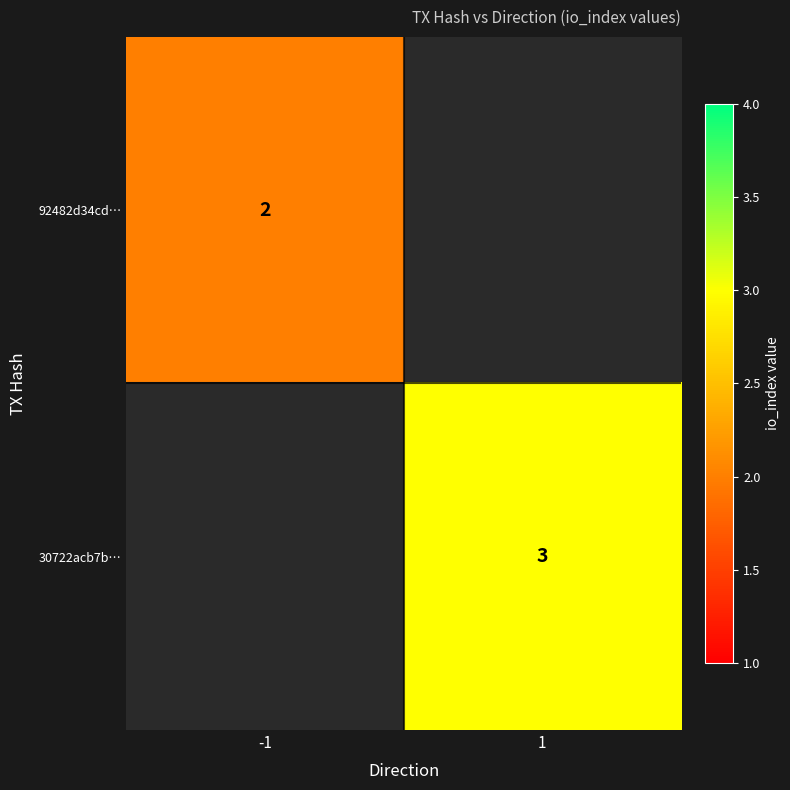

True or false: 92482d34cd… has a value of 2 at -1.

True